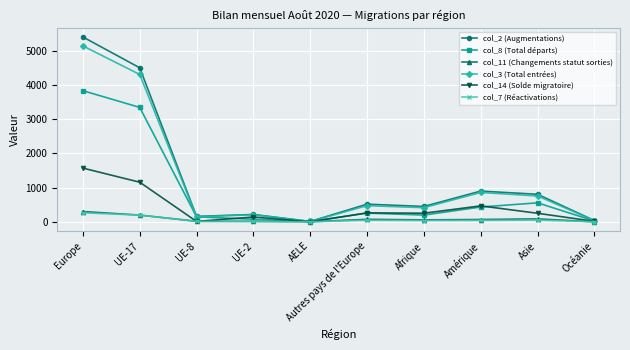

What is the maximum value shown in the chart?

5399